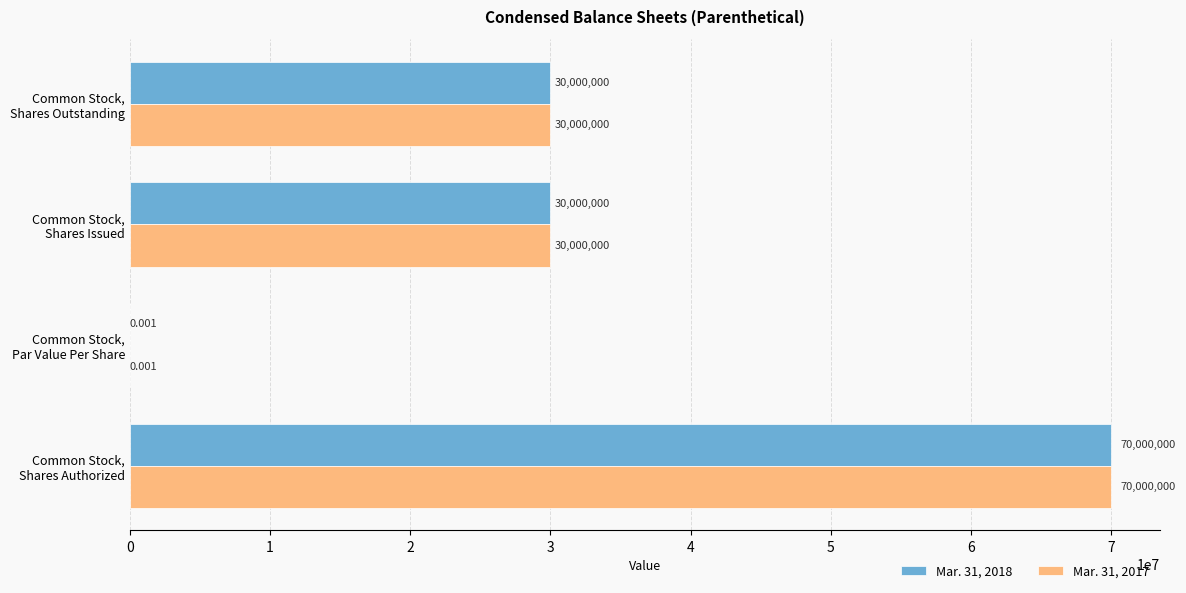

What are all the series names shown in the legend?

Mar. 31, 2018, Mar. 31, 2017